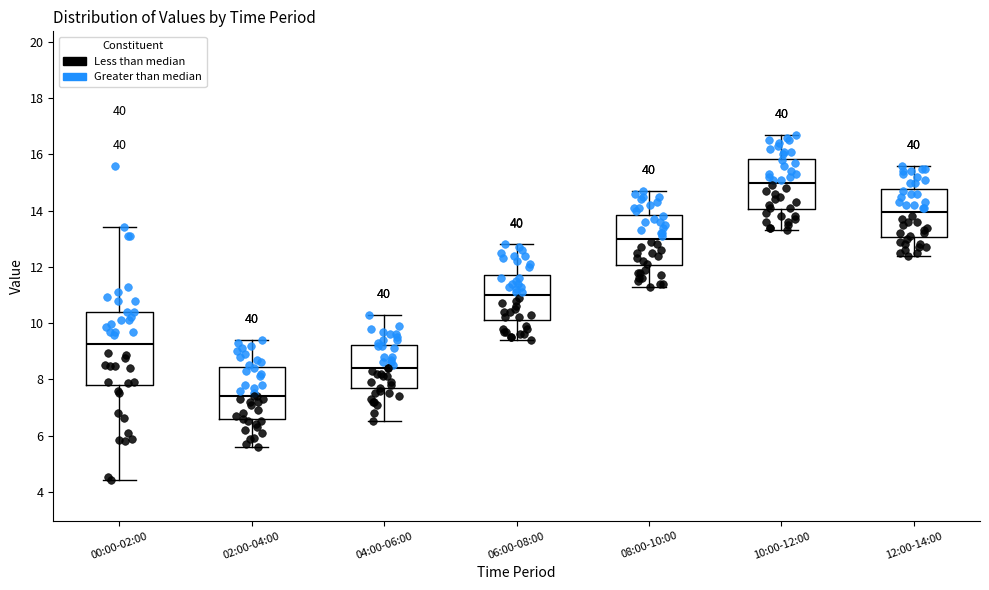

Which box's median line is the lowest?

02:00-04:00